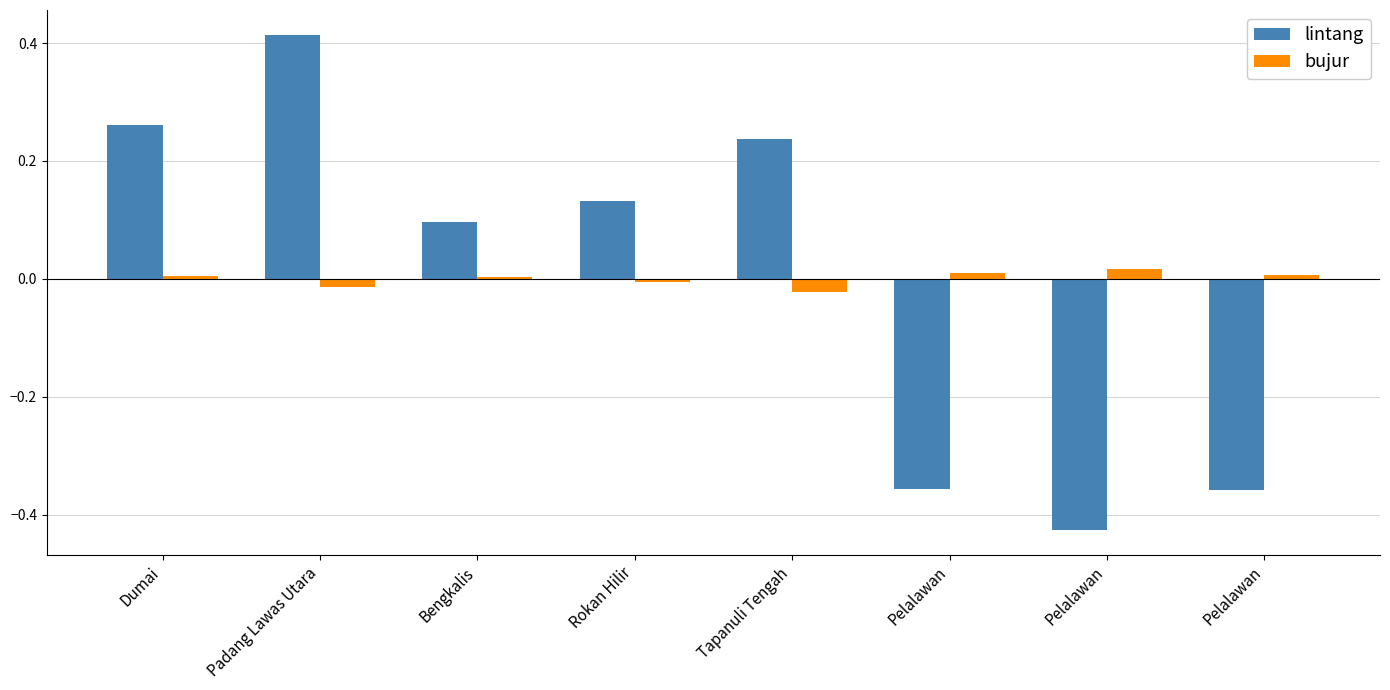

Rank the series by their maximum value, from lowest to highest.

bujur, lintang